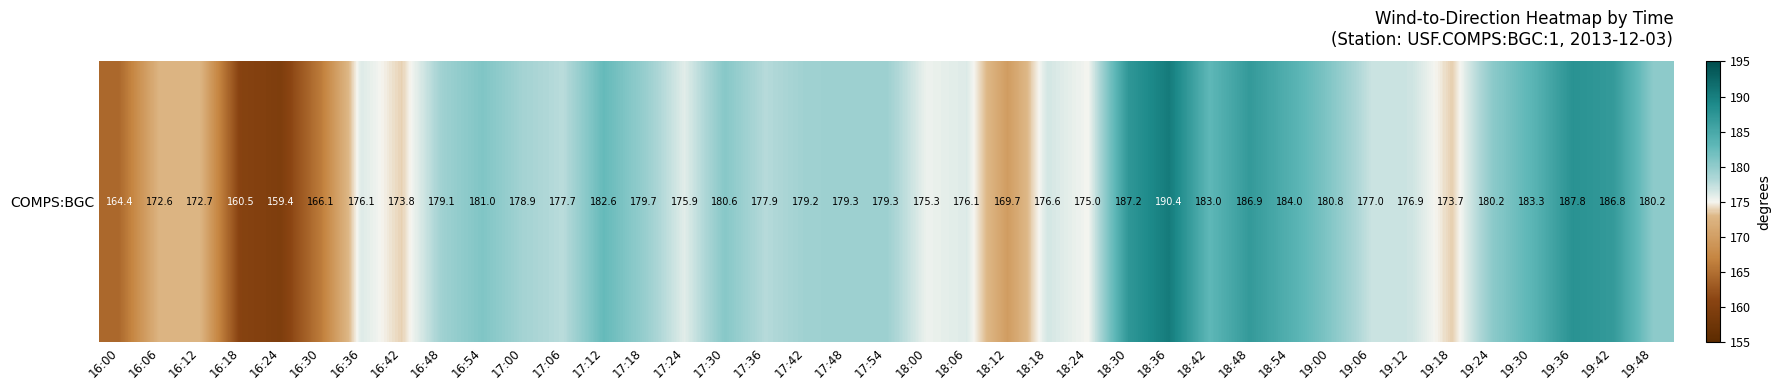

What is the average value?

177.6